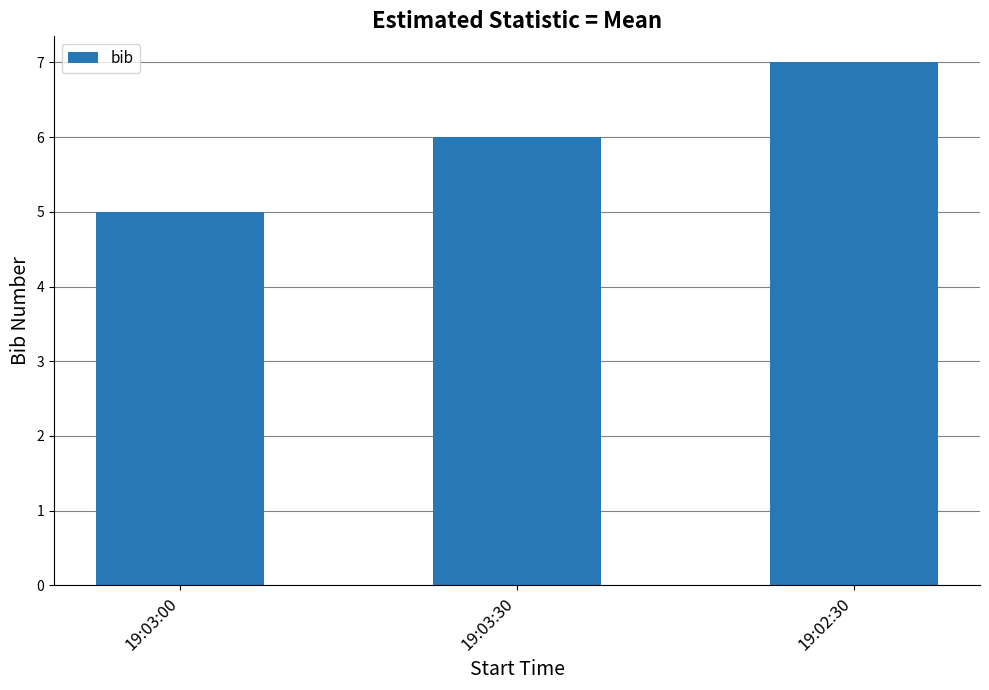

What is the difference between the maximum and minimum values?

2